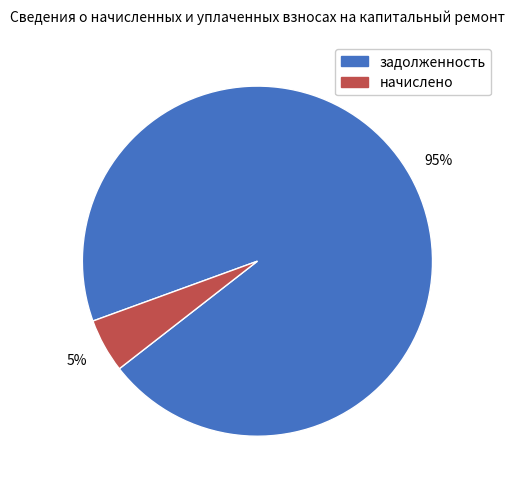

Which slice is the smallest?

начислено